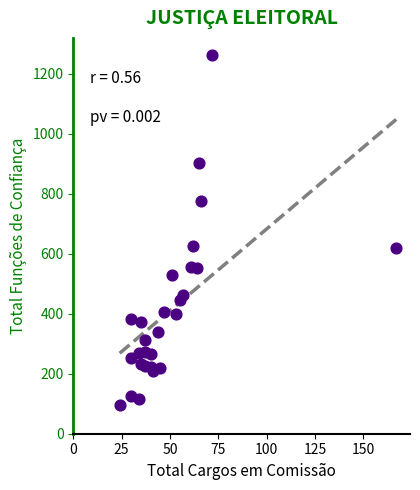

What is the range of X values (max minus min)?

143